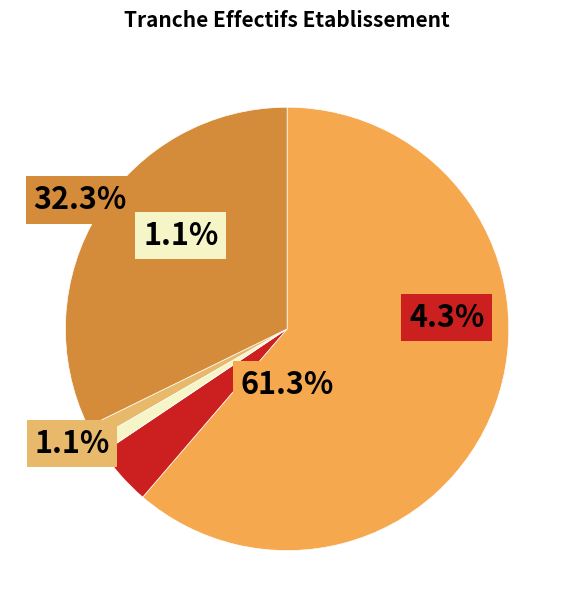

How many segments does this pie chart have?

5